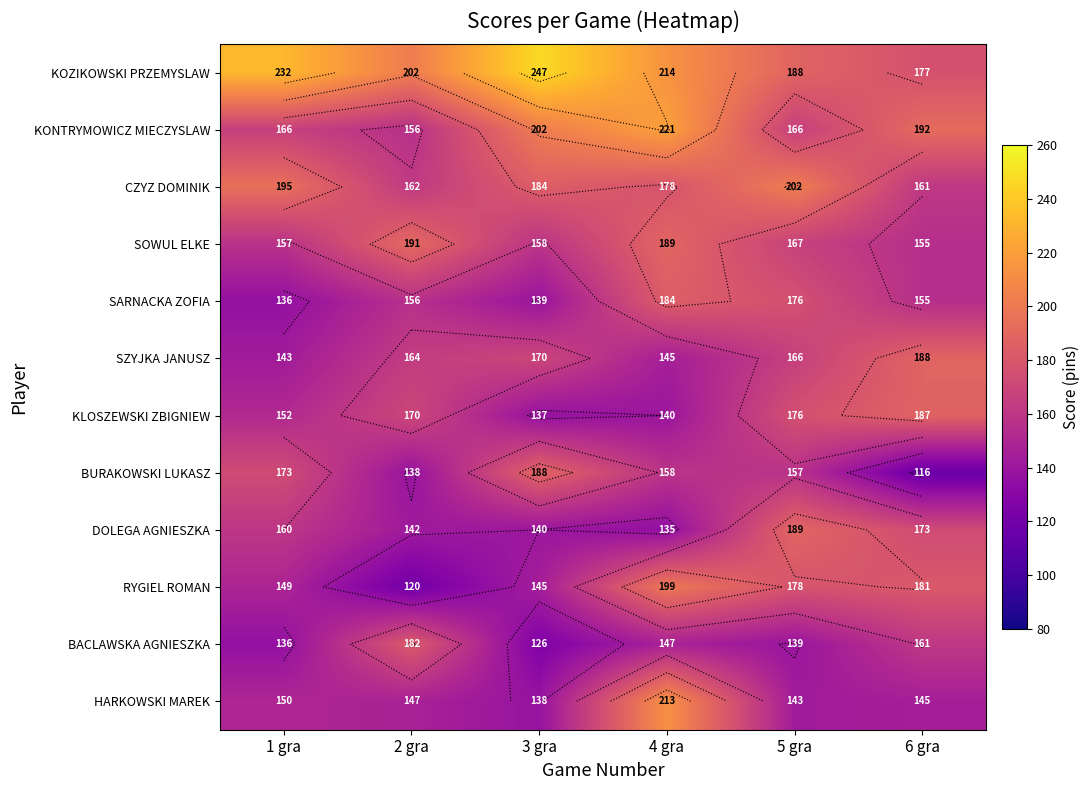

At 1 gra, list the series in order from smallest to largest.

SARNACKA ZOFIA, BACLAWSKA AGNIESZKA, SZYJKA JANUSZ, RYGIEL ROMAN, HARKOWSKI MAREK, KLOSZEWSKI ZBIGNIEW, SOWUL ELKE, DOLEGA AGNIESZKA, KONTRYMOWICZ MIECZYSLAW, BURAKOWSKI LUKASZ, CZYZ DOMINIK, KOZIKOWSKI PRZEMYSLAW